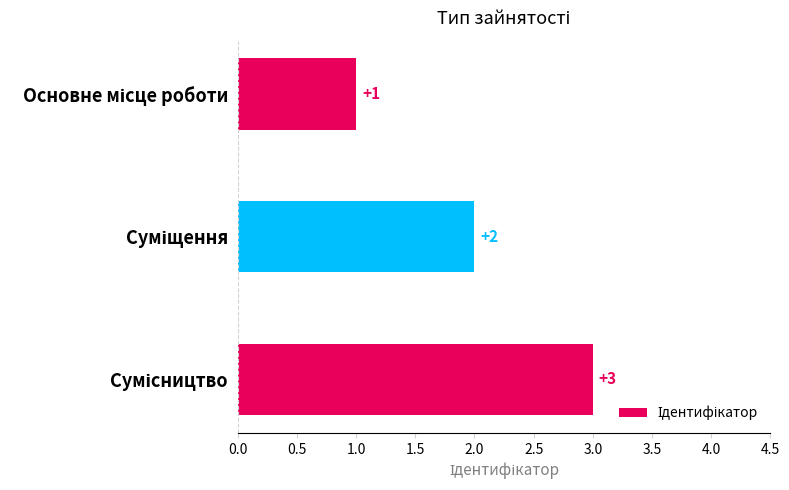

What is the greatest value displayed?

3